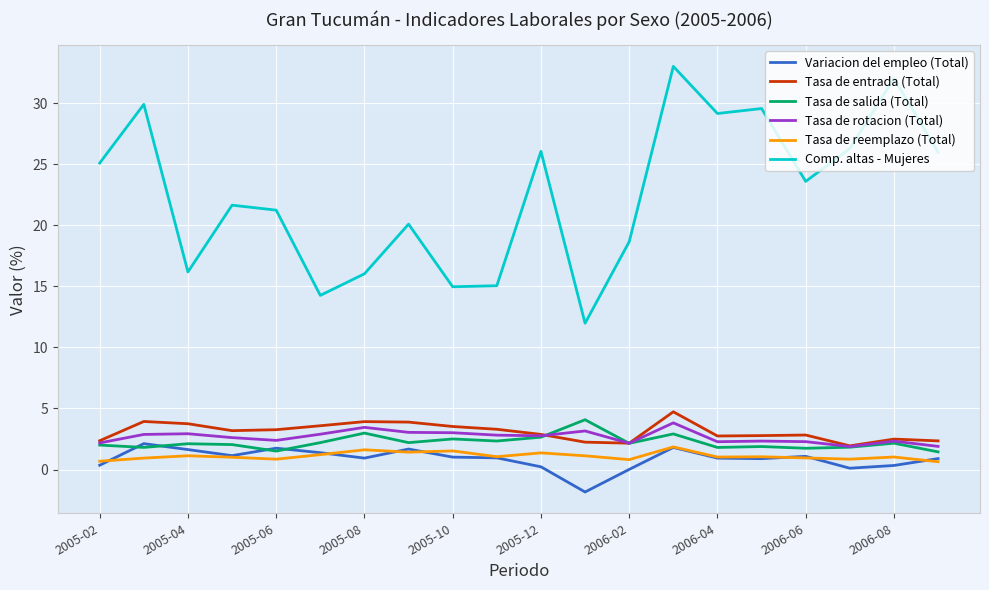

What is the maximum value shown in the chart?

33.0